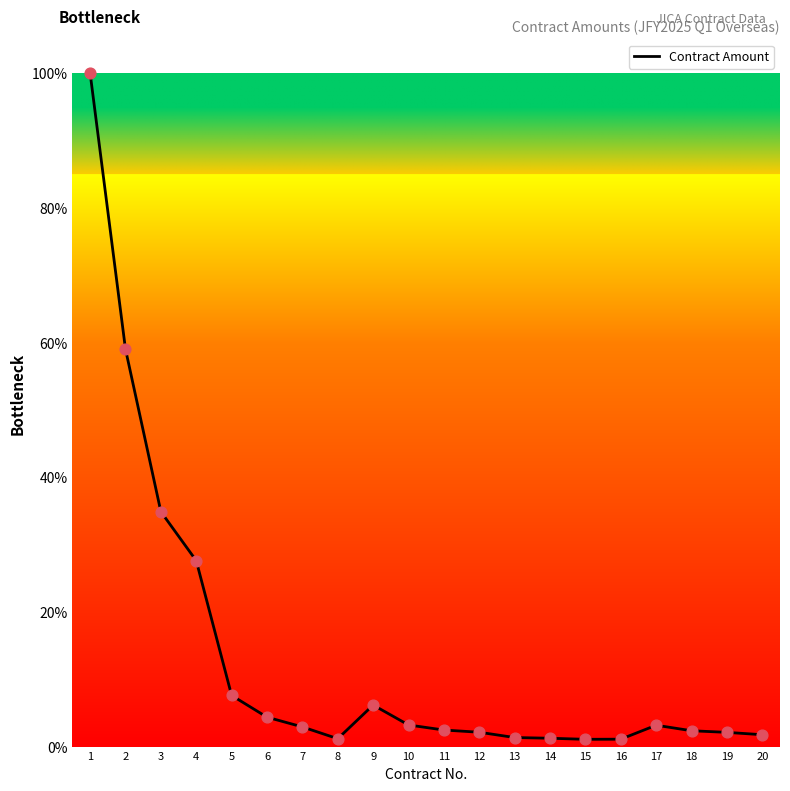

What is the change in value from 13 to 15?

-0.3